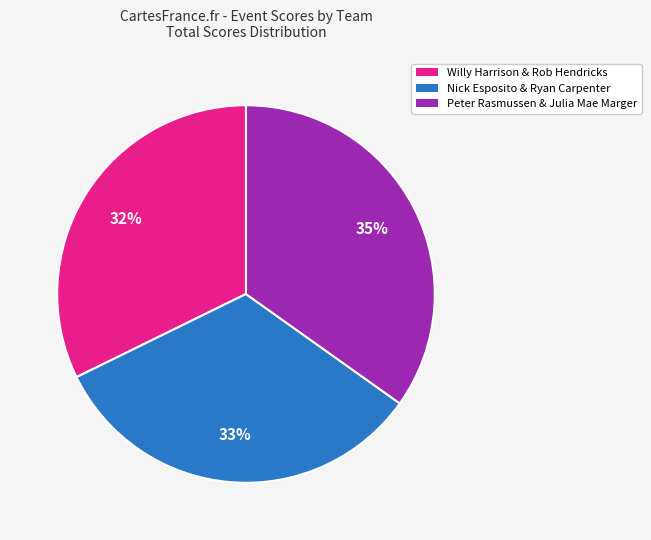

Is Nick Esposito & Ryan Carpenter the majority of the pie?

No